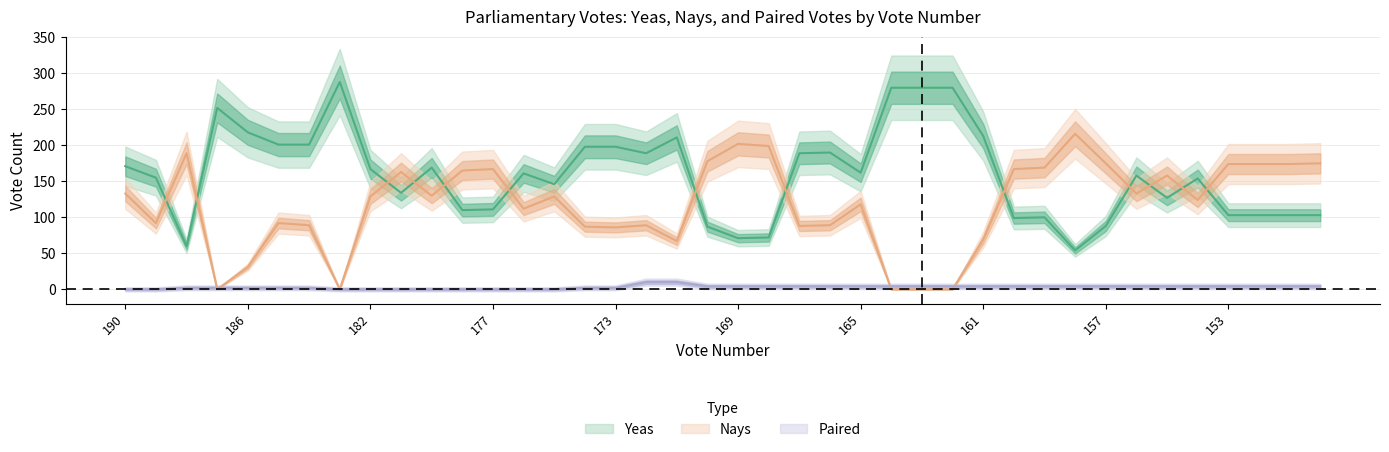

Count the number of data series in this chart.

3